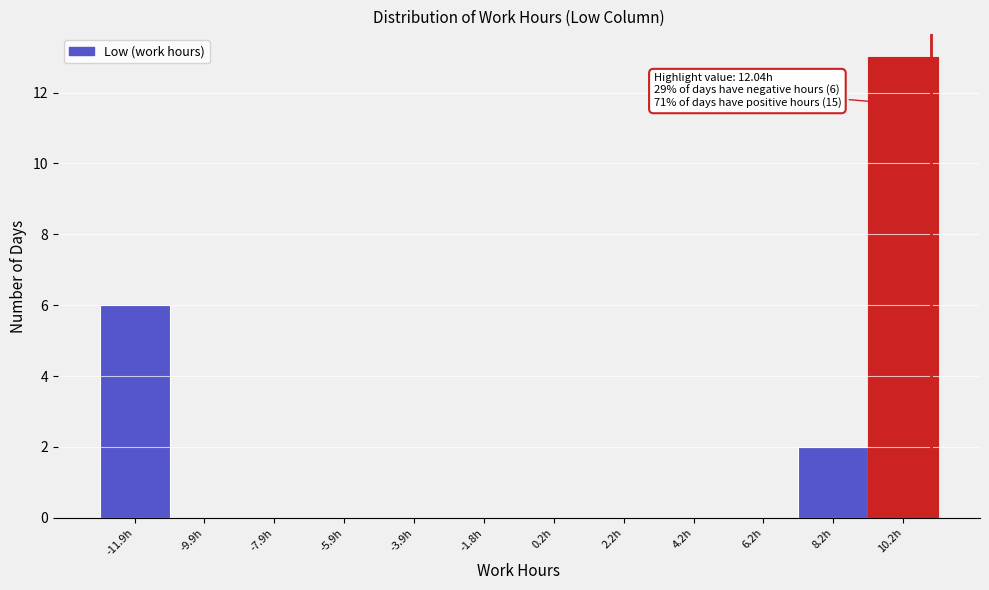

Reading left to right, what are all the values shown in this chart?

-11.9h=6	-9.9h=0	-7.9h=0	-5.9h=0	-3.9h=0	-1.8h=0	0.2h=0	2.2h=0	4.2h=0	6.2h=0	8.2h=2	10.2h=13